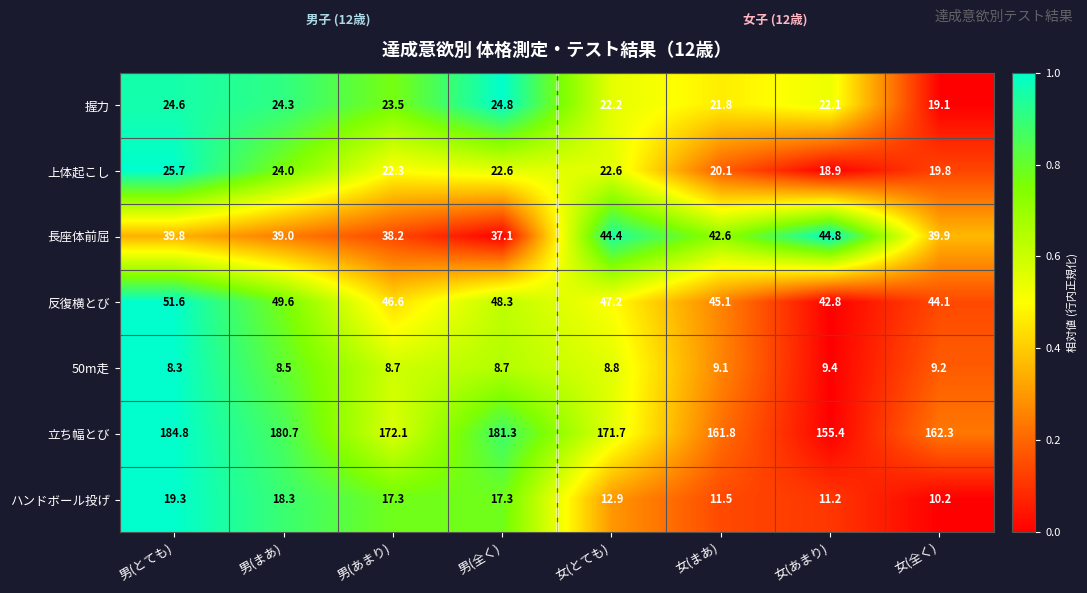

Which series changed the most between 男(まあ) and 女(全く)?

立ち幅とび